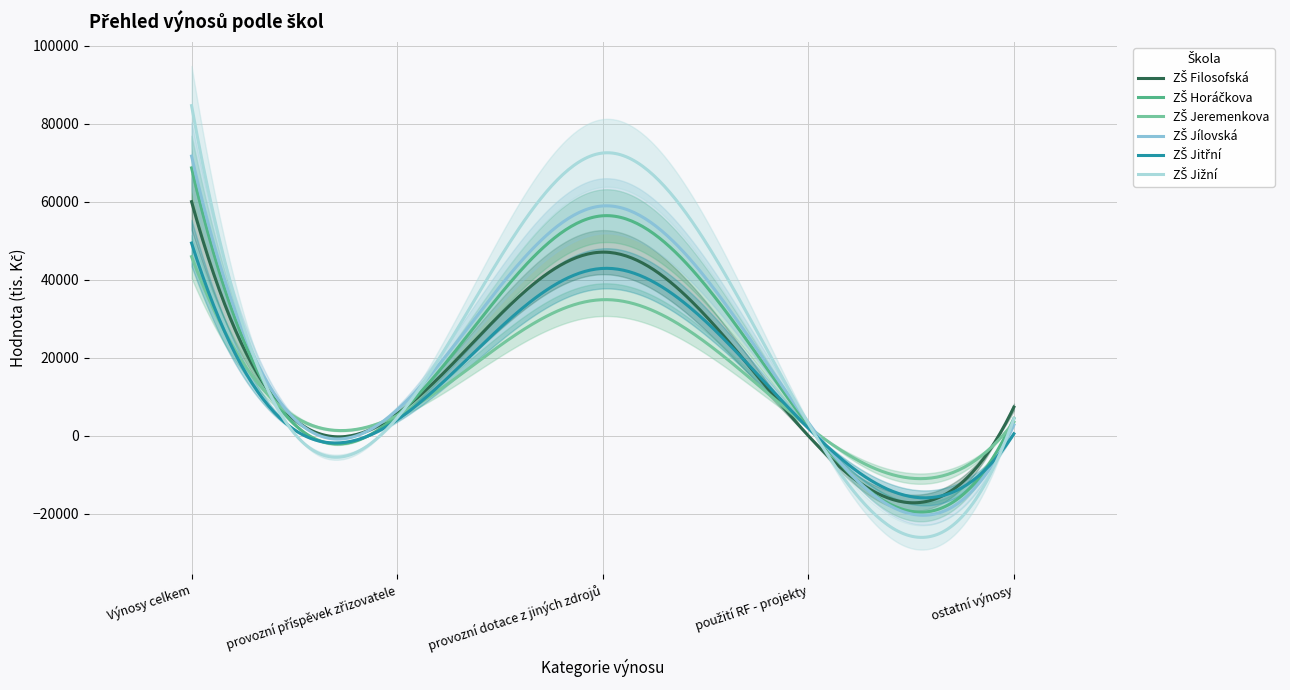

Reading left to right, transcribe all the data shown in this chart.

ZŠ Filosofská: 59985.0	5596.0	47049.0	0.0	7340.0
ZŠ Horáčkova: 68637.3	5215.0	56369.0	2643.3	4410.0
ZŠ Jeremenkova: 45896.0	5184.0	34868.0	2301.0	3543.0
ZŠ Jílovská: 71656.7	6636.0	58890.0	3350.7	2780.0
ZŠ Jitřní: 49375.9	4061.0	42881.0	1923.9	510.0
ZŠ Jižní: 84593.0	4590.0	72453.0	3150.0	4400.0